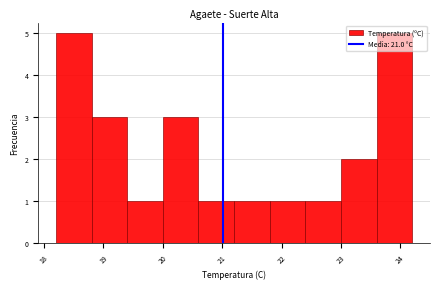

How tall is the bar that spans 19.4 to 20.0 on the x-axis? The values are not printed on the chart, so give them approximately, as read against the axis.

1